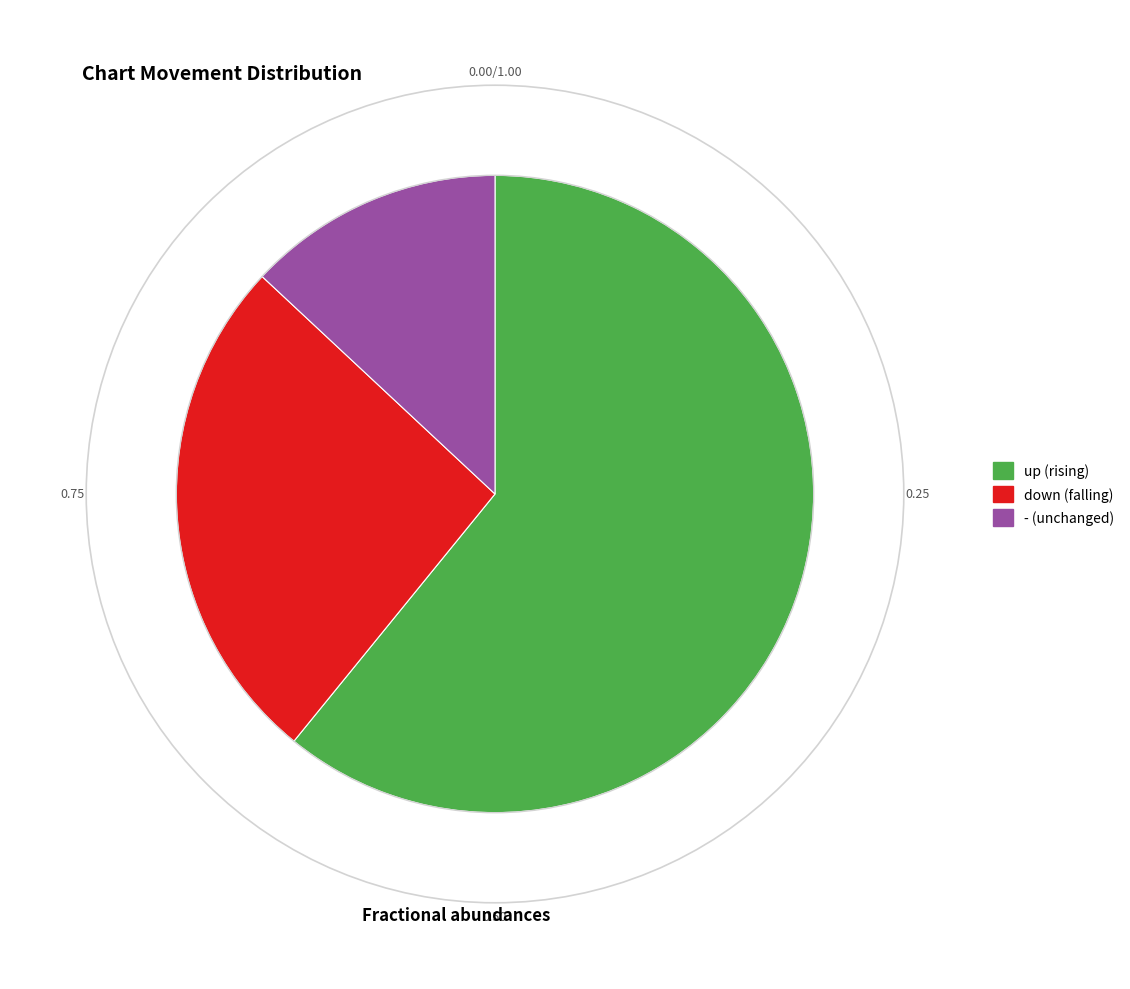

Rank the categories by value from highest to lowest.

up, down, -